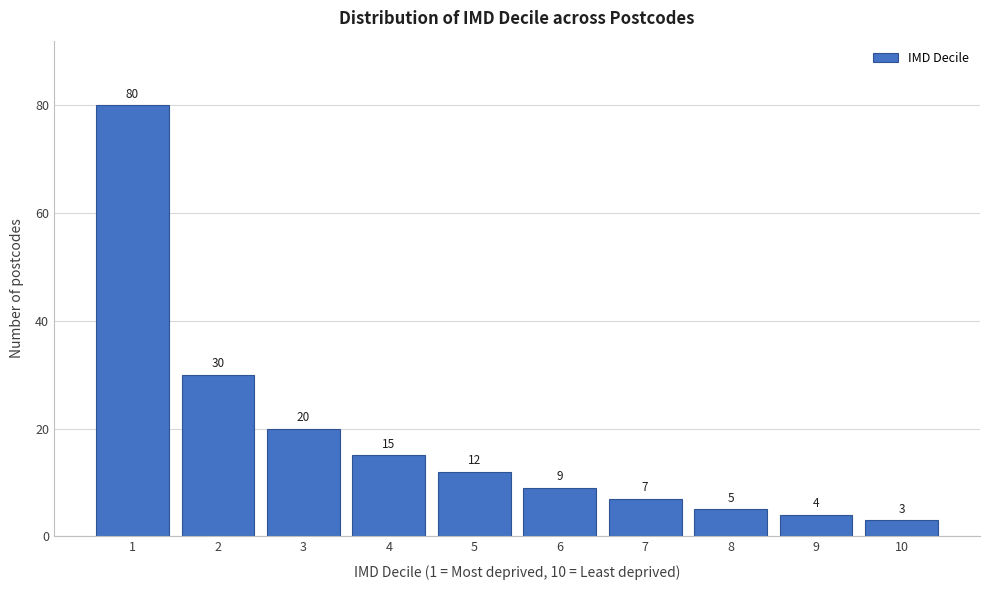

Reading right to left, transcribe all the data shown in this chart.

10=3	9=4	8=5	7=7	6=9	5=12	4=15	3=20	2=30	1=80